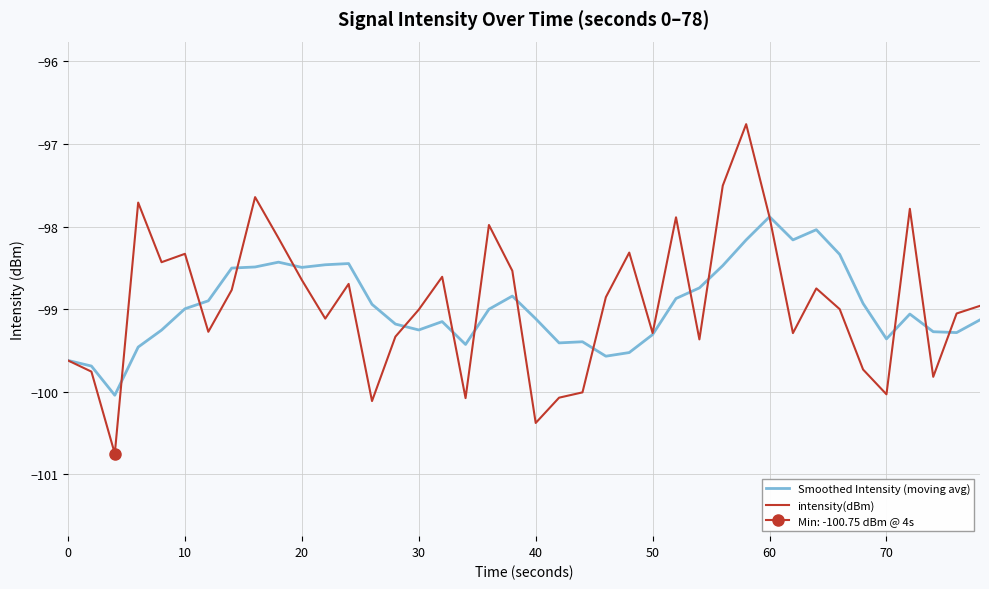

The intensity(dBm) series shows -165.9 at 60. True or false?

False